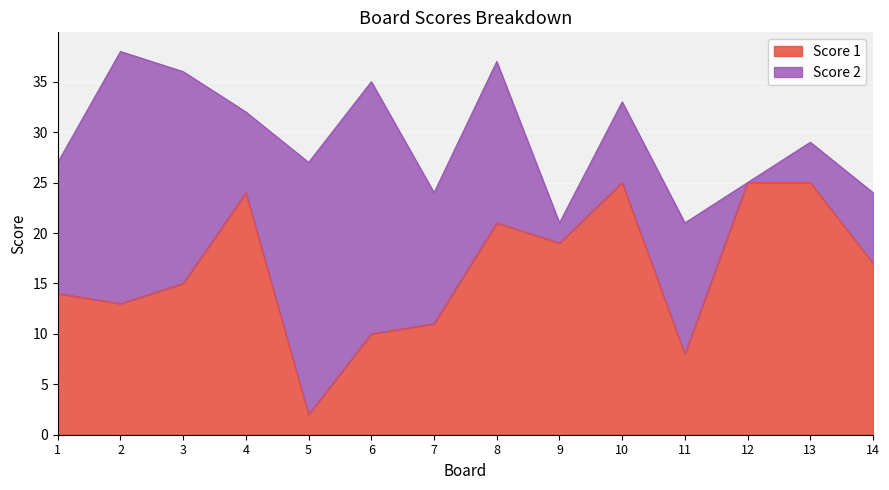

What is the change in value from 7 to 14?

+6